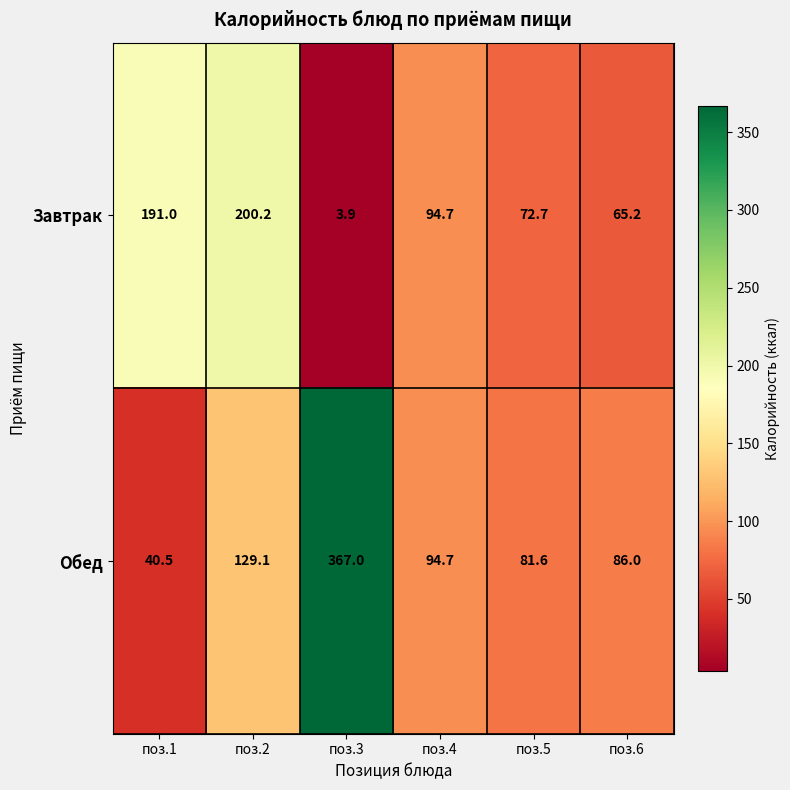

At which label is Завтрак closest to 102?

поз.4